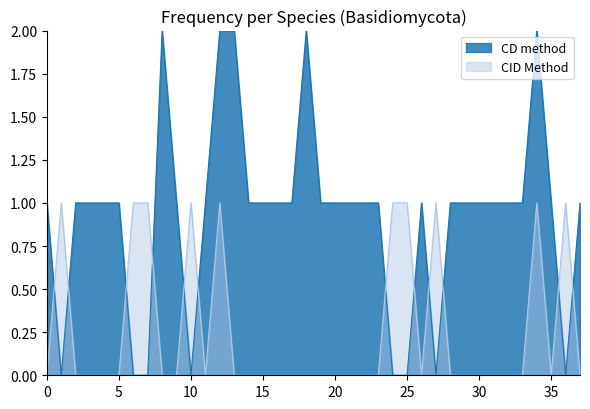

How many values in the CD method series are below 1?

8